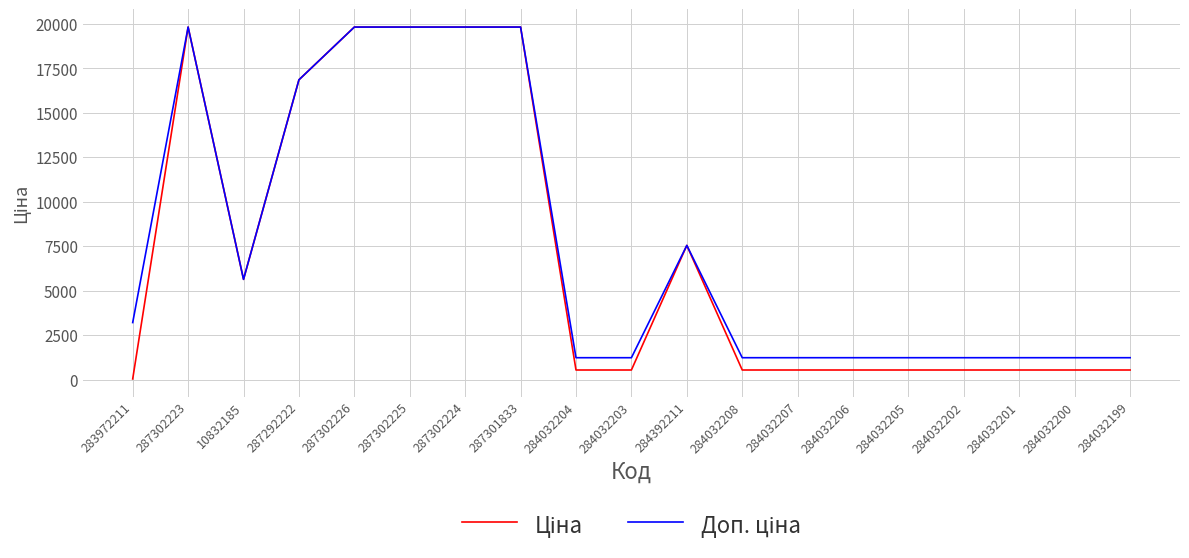

What is the total value across all series at 287301833?

39662.1